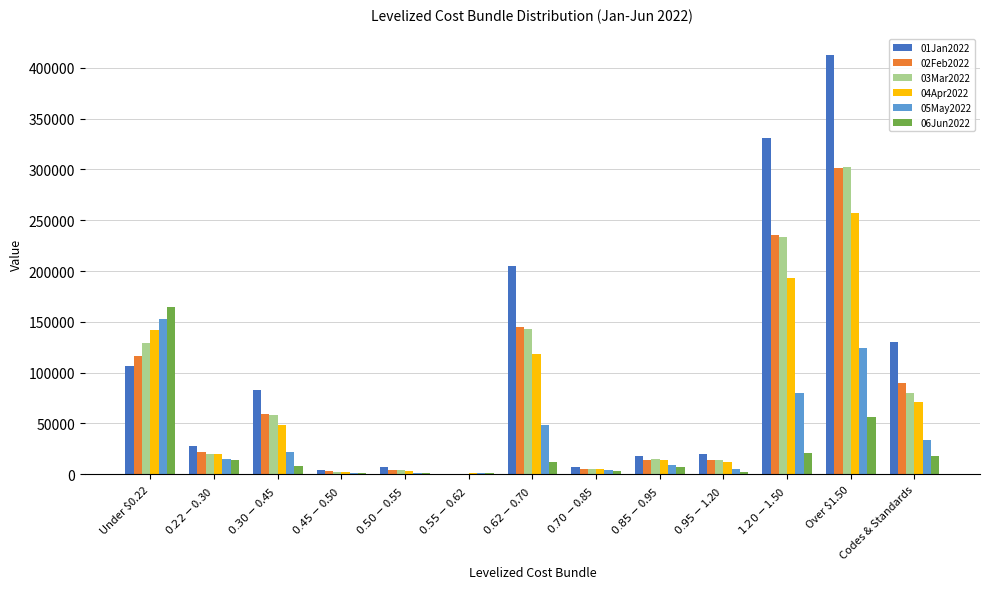

Where does the 02Feb2022 series first go above 21686?

Under $0.22